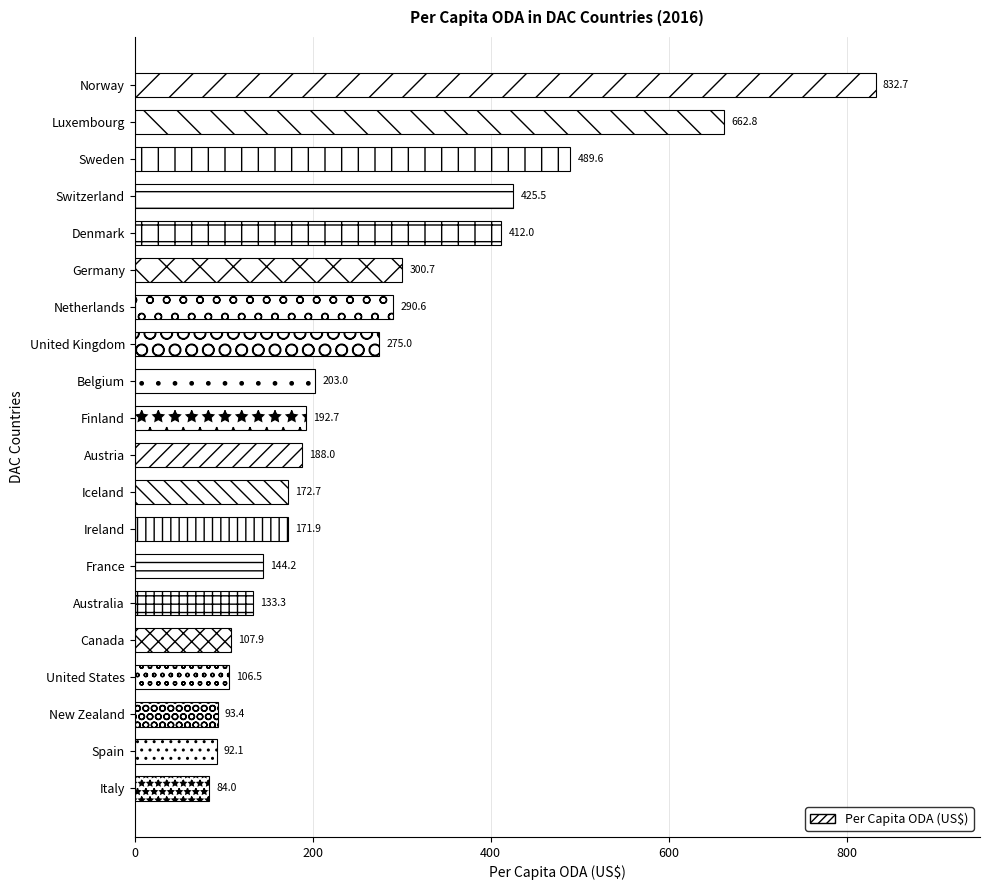

Approximately how many times larger is the value at Iceland compared to Austria?

0.9